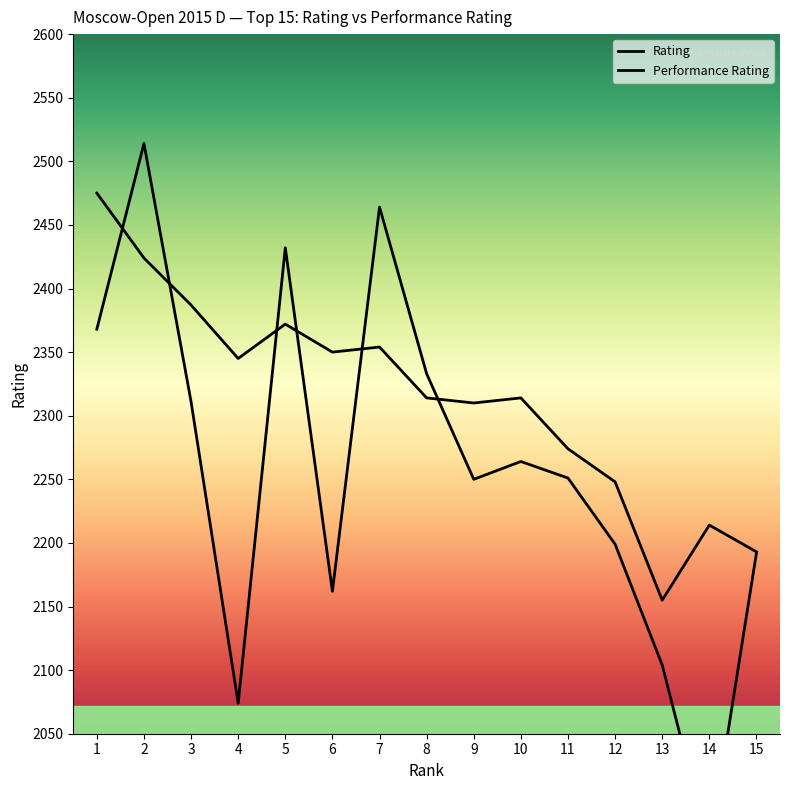

What is the minimum value for Rating?

1959